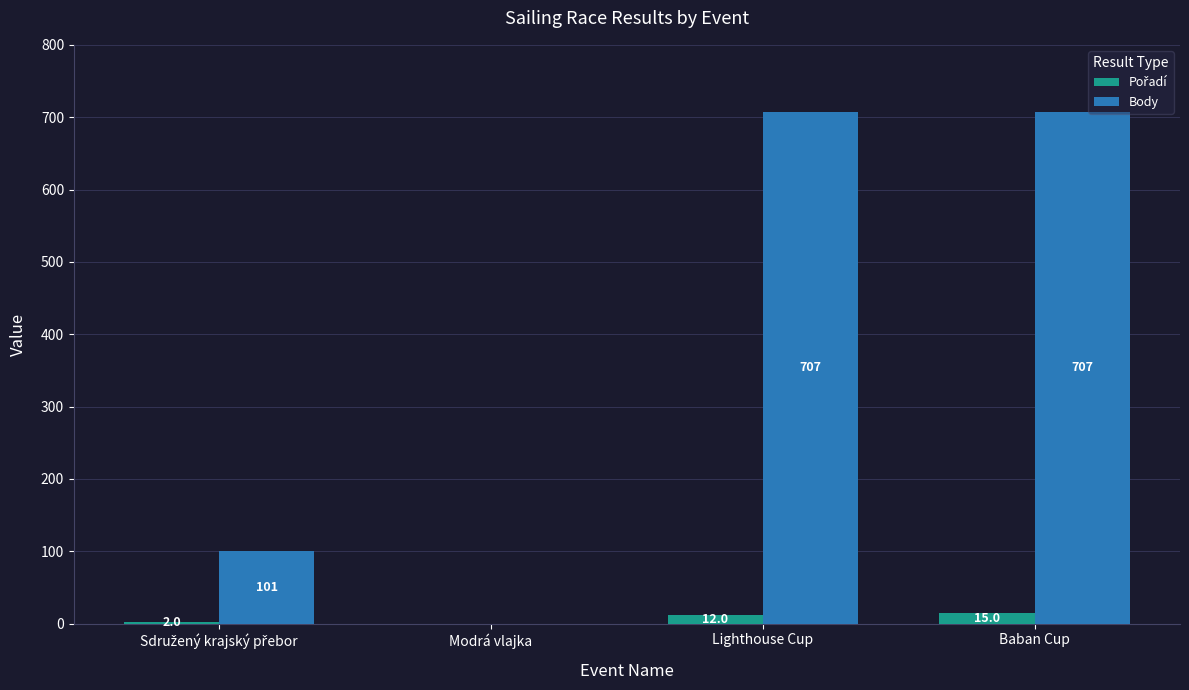

What is the highest value of the Body series?

707